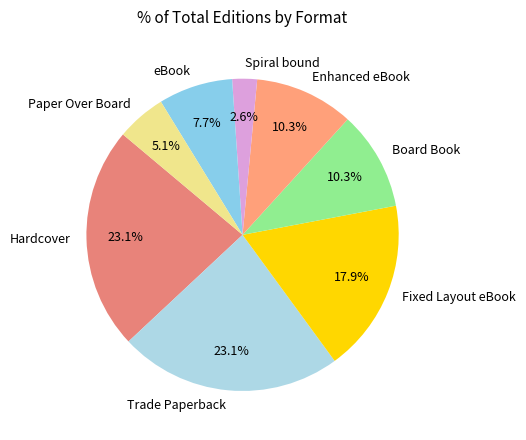

What is the smallest slice in the pie chart?

Spiral bound